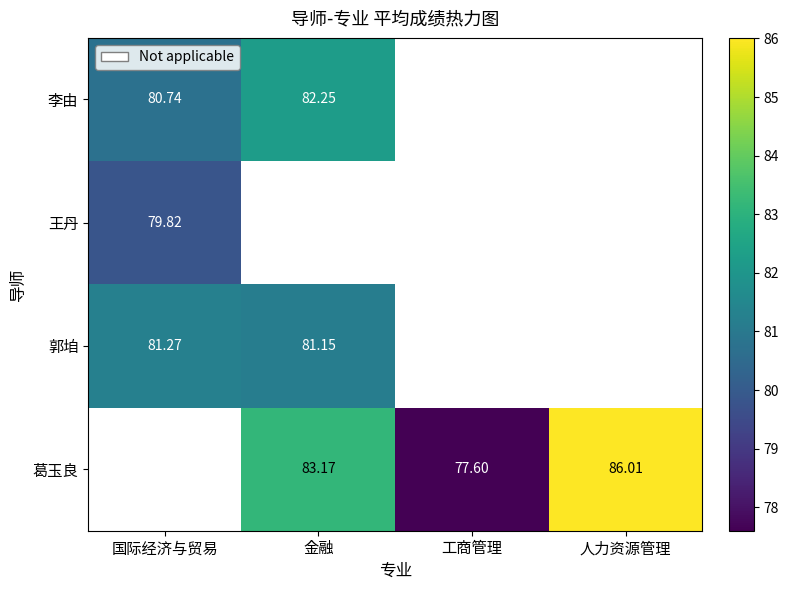

How many values in 王丹 are above zero?

1